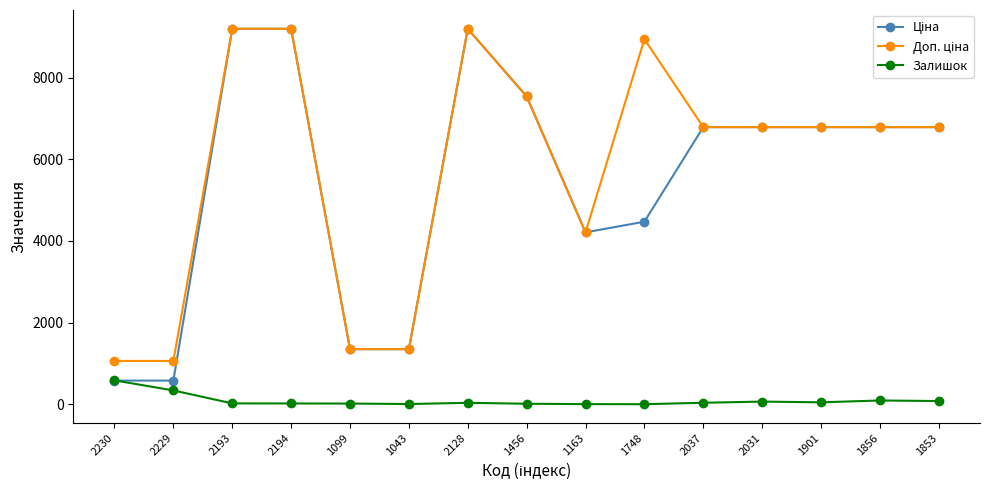

True or false: Залишок has a value of 77.0 at 1853.

True